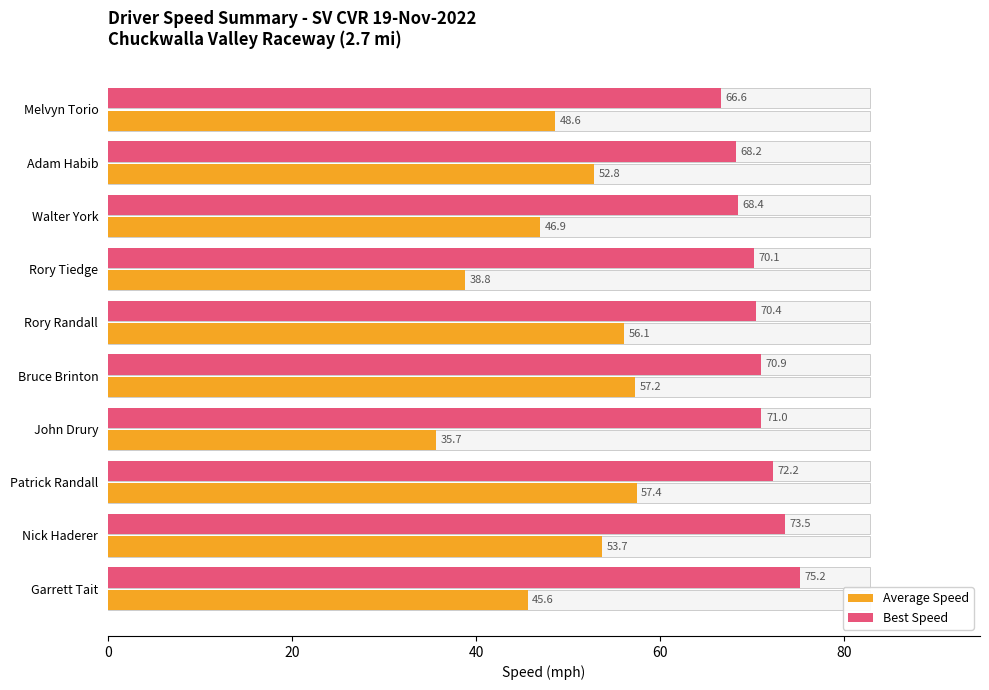

List the series in order of their overall mean, highest first.

Best Speed, Average Speed